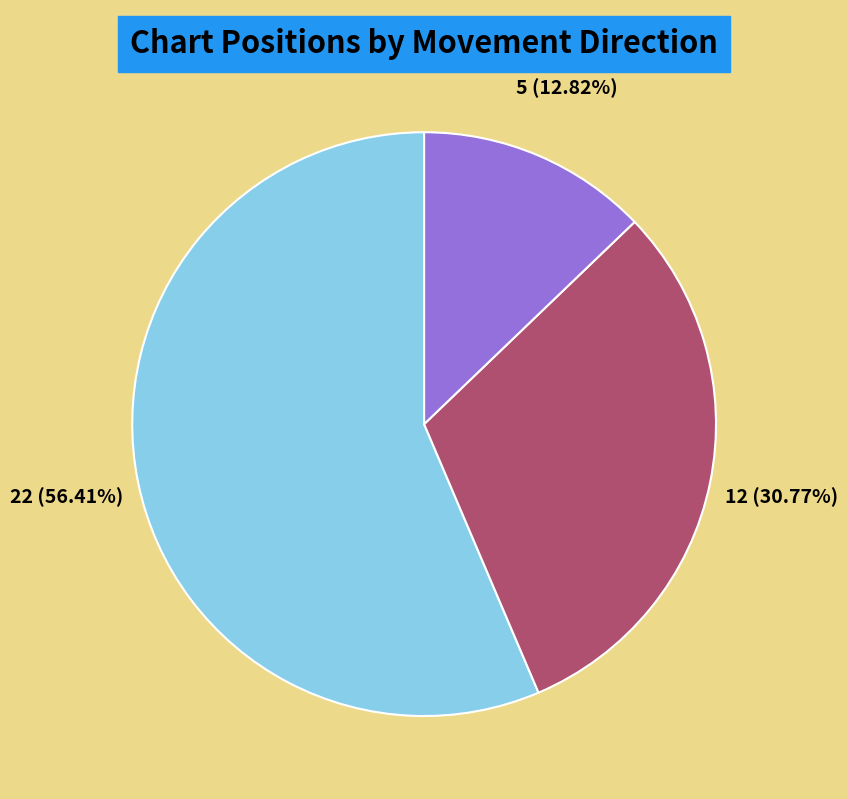

What percentage do down and up together represent?

87.2%